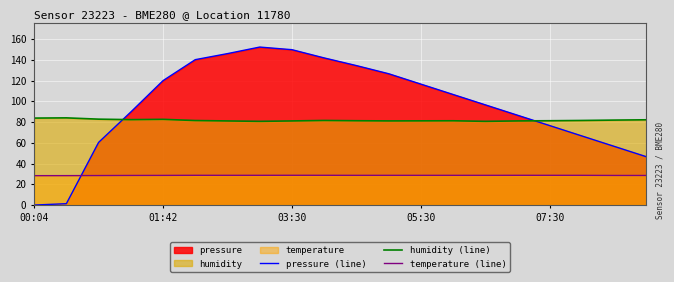

True or false: temperature (line) and humidity (line) cross at least once.

False